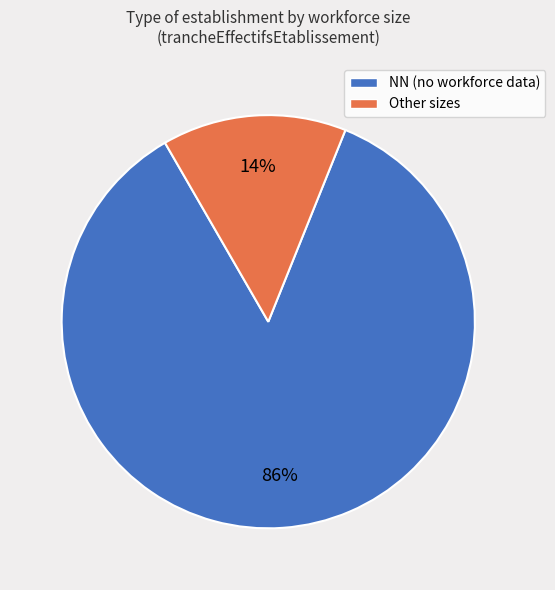

To the nearest percent, what is the average slice percentage?

50%